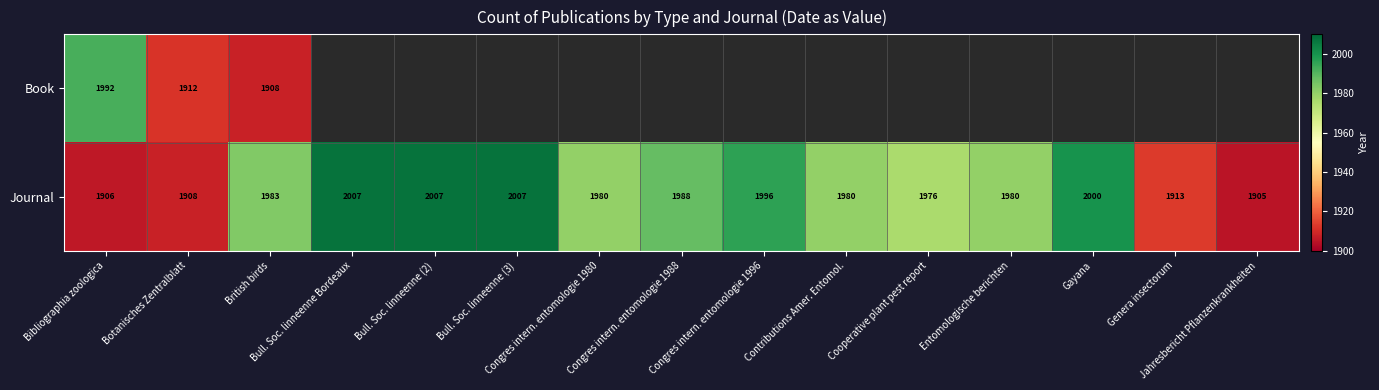

What is the maximum value for Journal?

2007